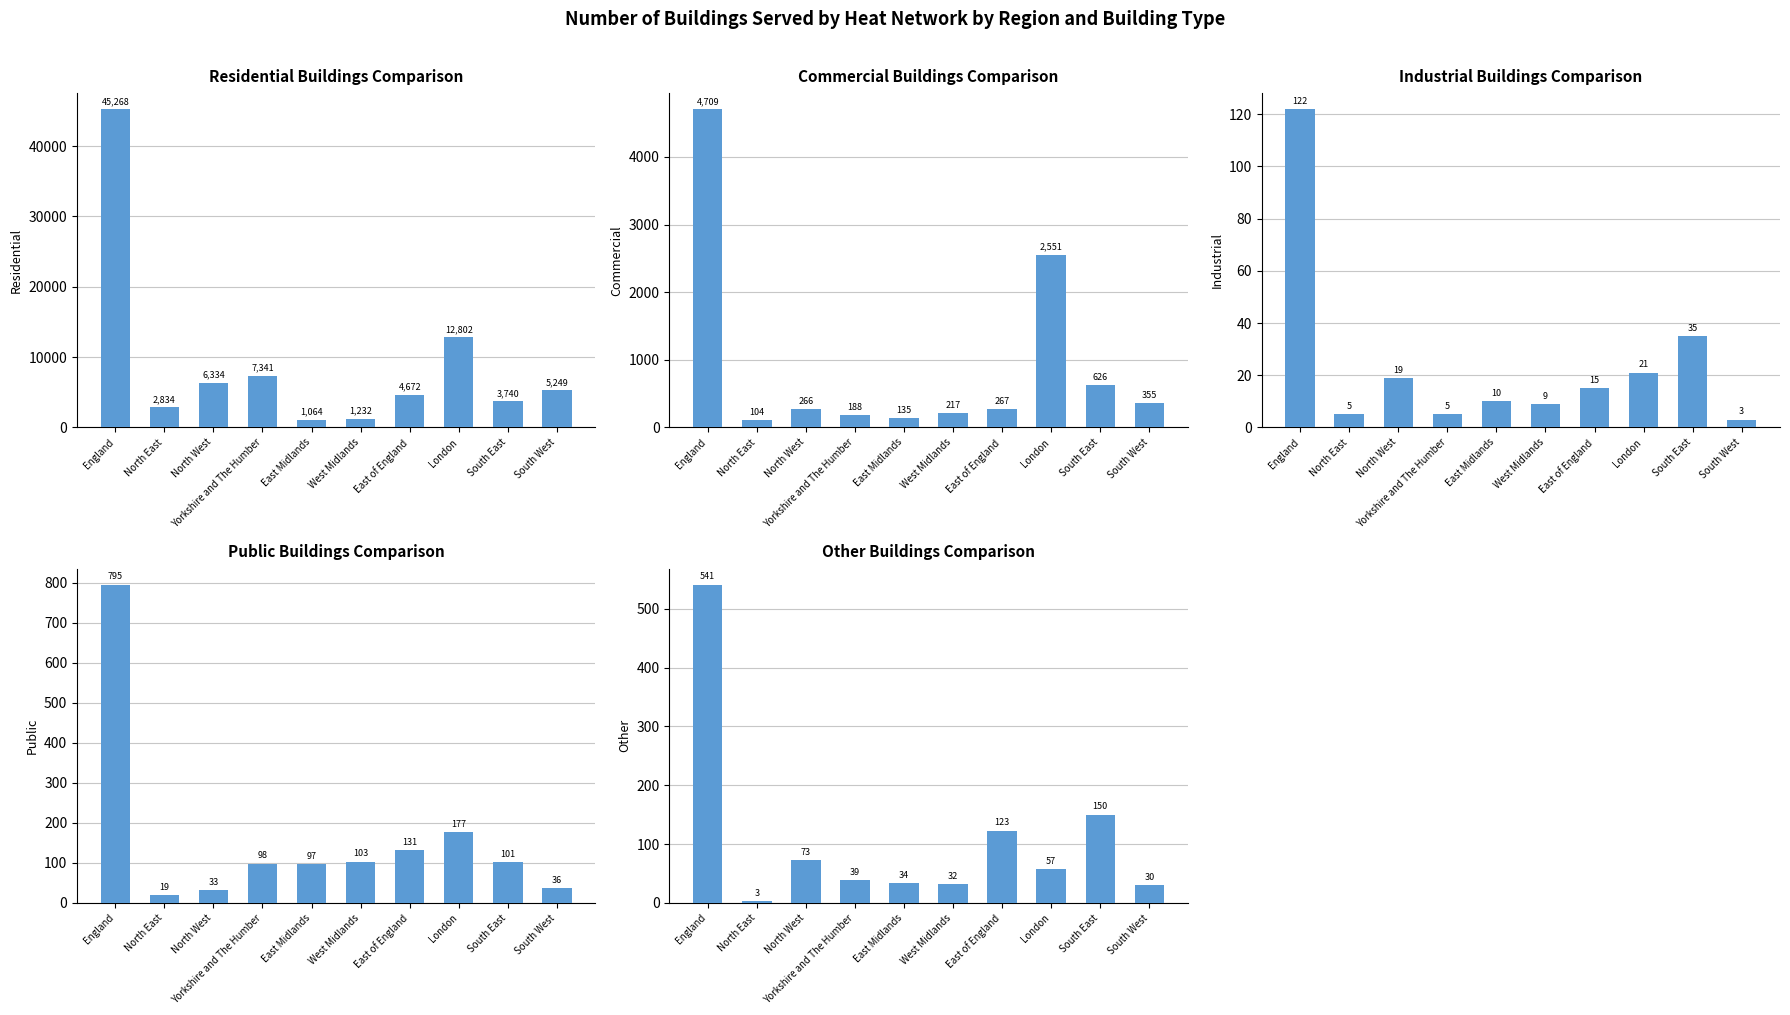

Is it true that Other equals 18 at West Midlands?

False